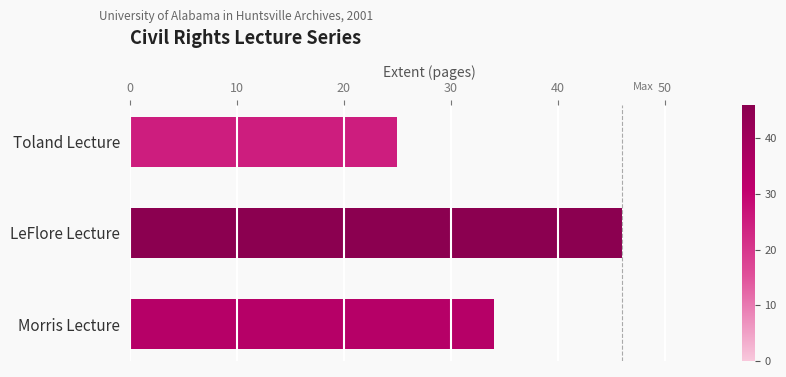

The chart shows a value of 24 at Morris Lecture. True or false?

False